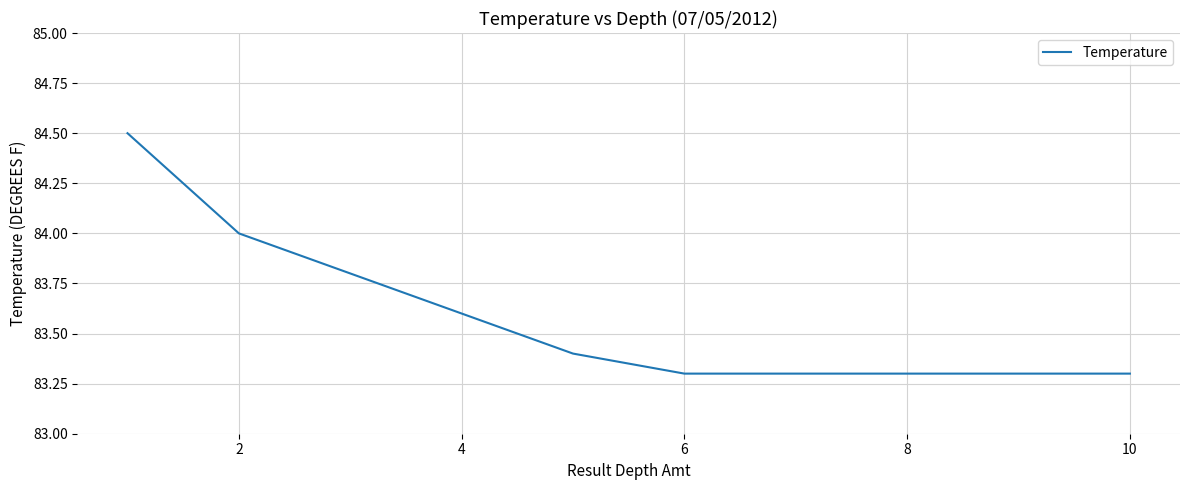

True or false: the data has more than 2 interior local peaks.

False